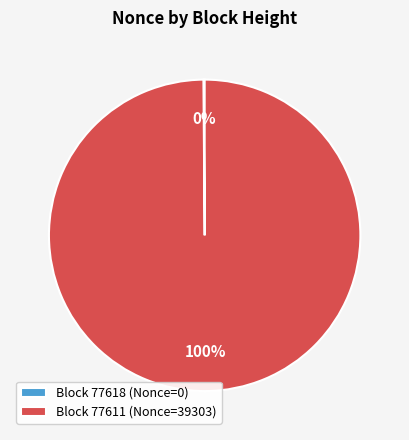

What is the largest slice in the pie chart?

Block 77611 (Nonce=39303)